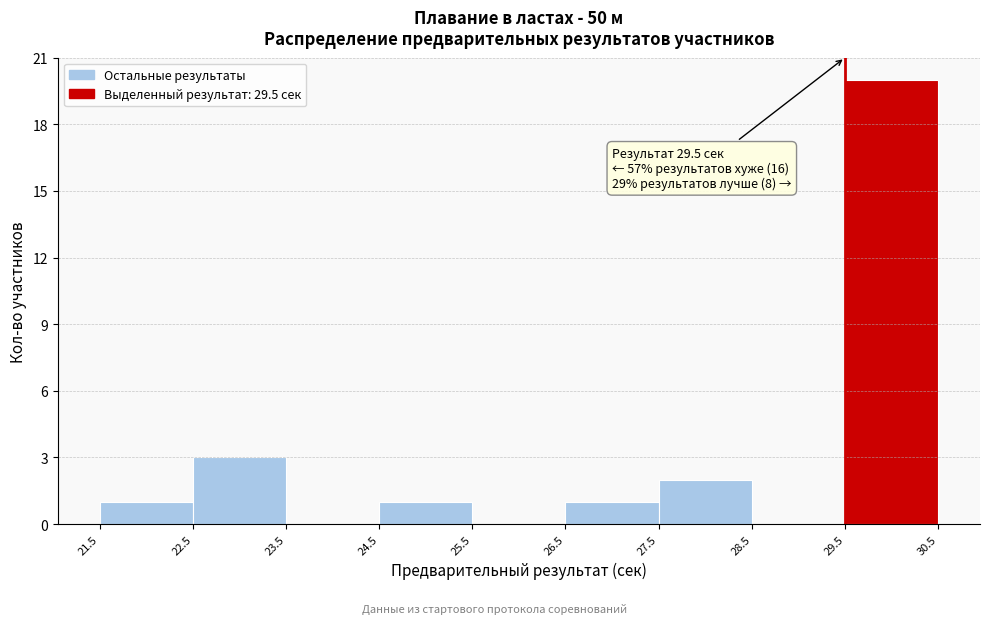

Over which range of the x-axis is the bar tallest?

29.5 to 30.5